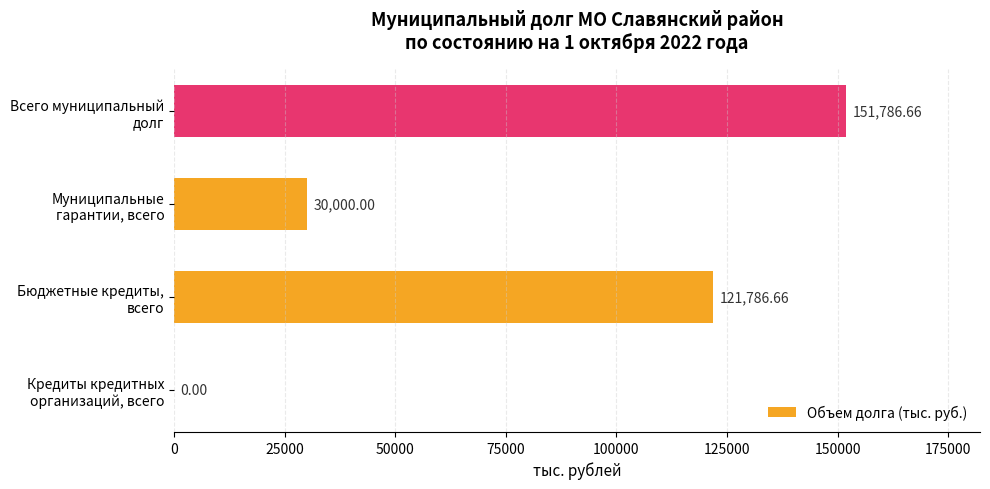

What is the sum of all values?

303573.3